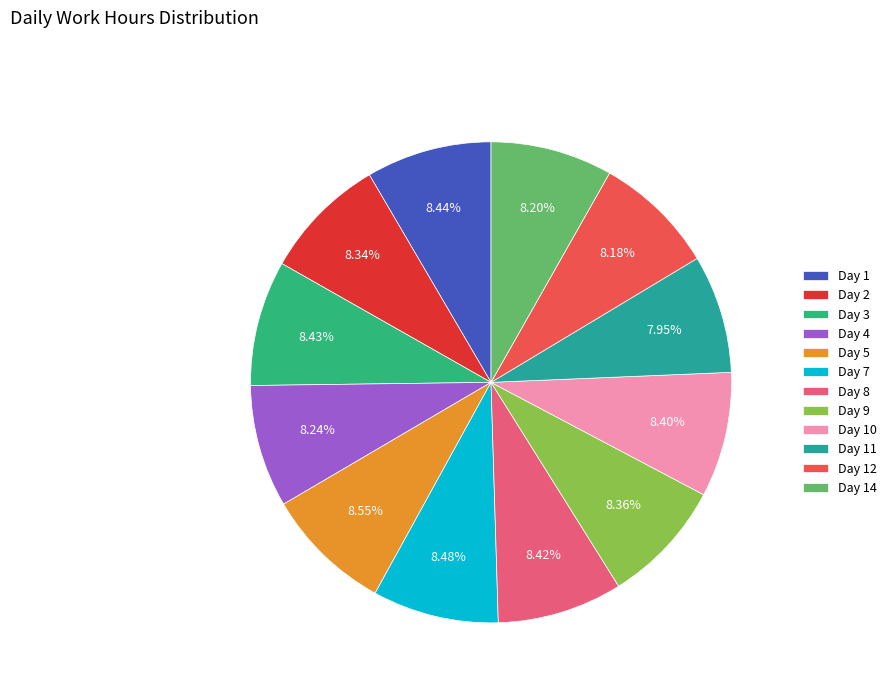

How many segments does this pie chart have?

12